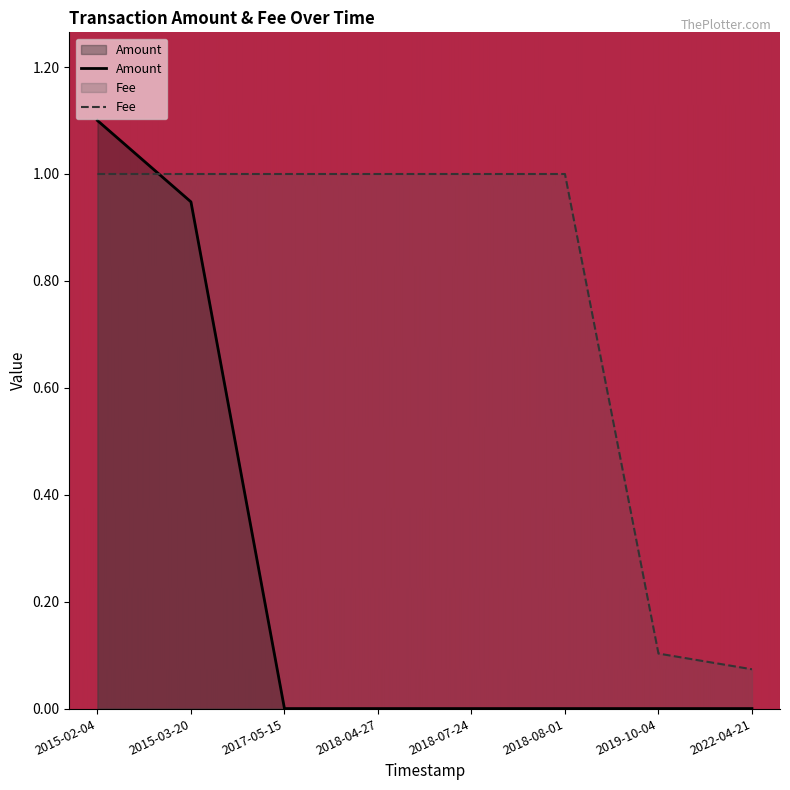

At 2015-02-04, list the series in order from largest to smallest.

Amount, Fee